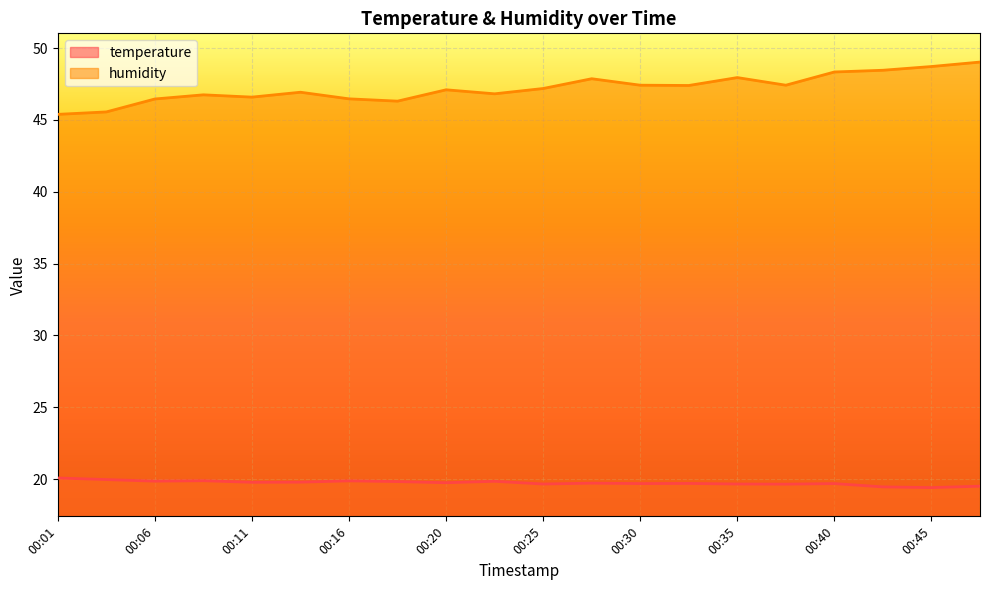

Rank the categories by temperature value from lowest to highest.

00:45, 00:42, 00:47, 00:37, 00:25, 00:35, 00:30, 00:40, 00:33, 00:28, 00:20, 00:11, 00:13, 00:18, 00:23, 00:06, 00:16, 00:08, 00:03, 00:01